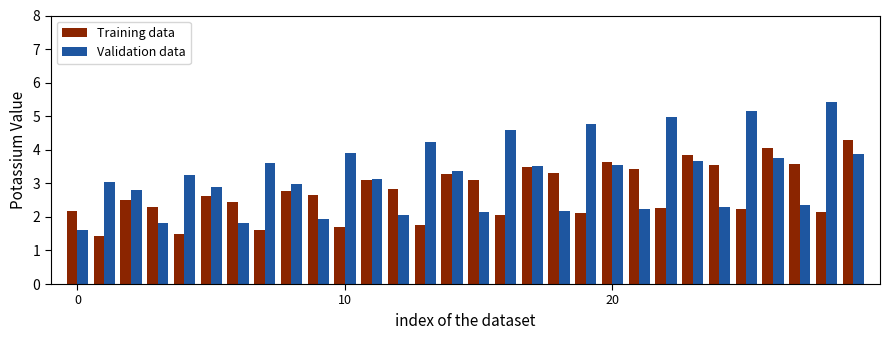

What is the minimum value for Training data?

1.4